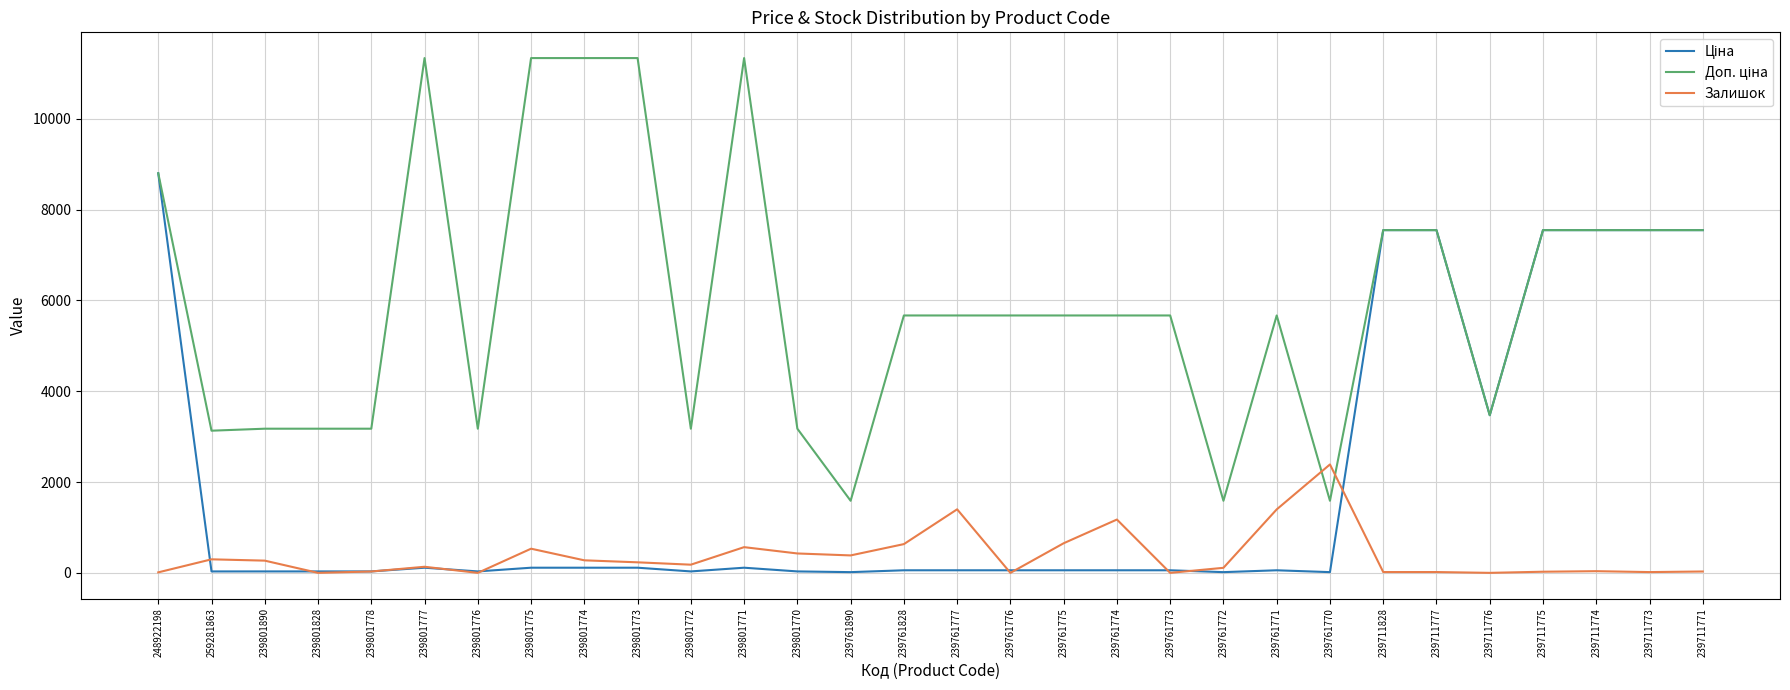

At which category is the sum across all series the highest?

248922198